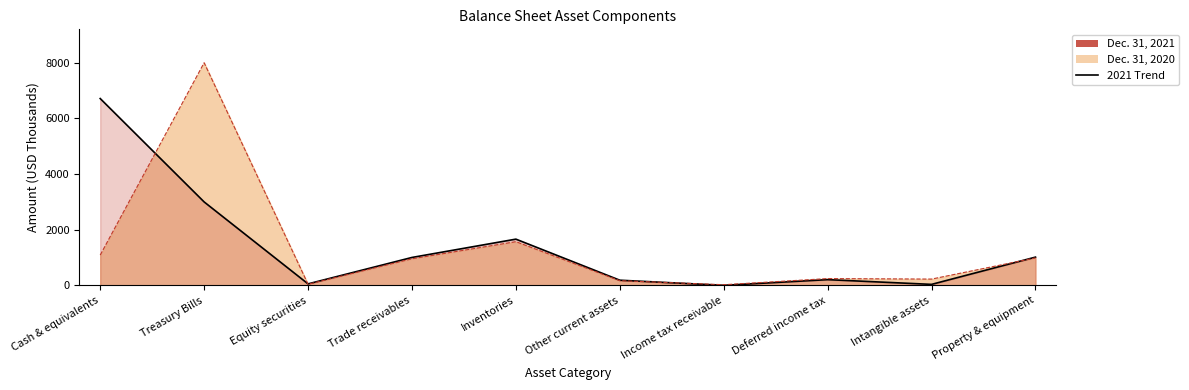

Reading left to right, list all the values displayed in this chart.

Dec. 31, 2021: Cash & equivalents=6713	Treasury Bills=3000	Equity securities=56	Trade receivables=1005	Inventories=1663	Other current assets=188	Income tax receivable=3	Deferred income tax=208	Intangible assets=38	Property & equipment=1017
Dec. 31, 2020: Cash & equivalents=1090	Treasury Bills=7999	Equity securities=42	Trade receivables=957	Inventories=1572	Other current assets=170	Income tax receivable=26	Deferred income tax=246	Intangible assets=228	Property & equipment=989